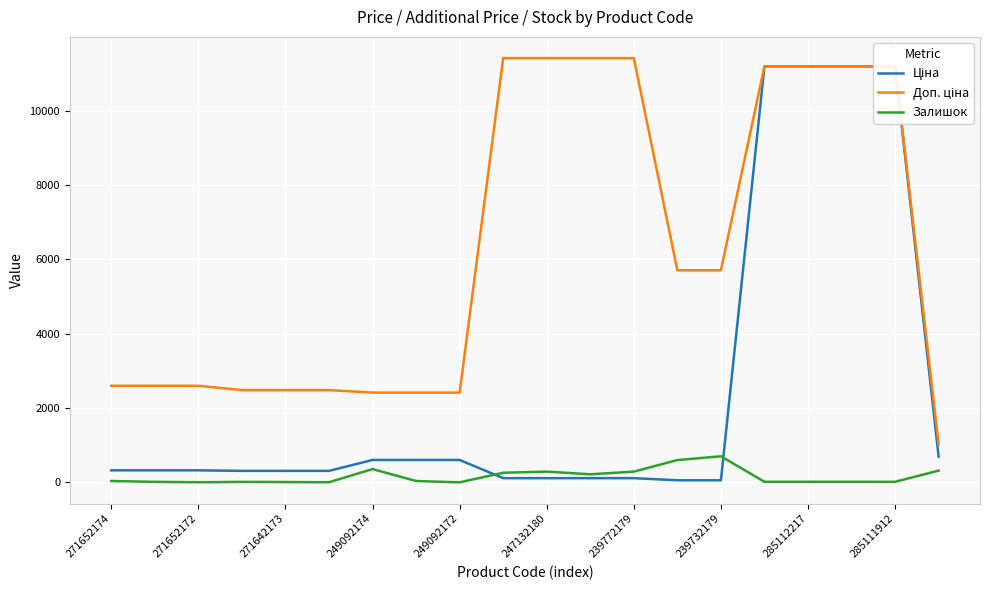

What is the highest value of the Залишок series?

702.0